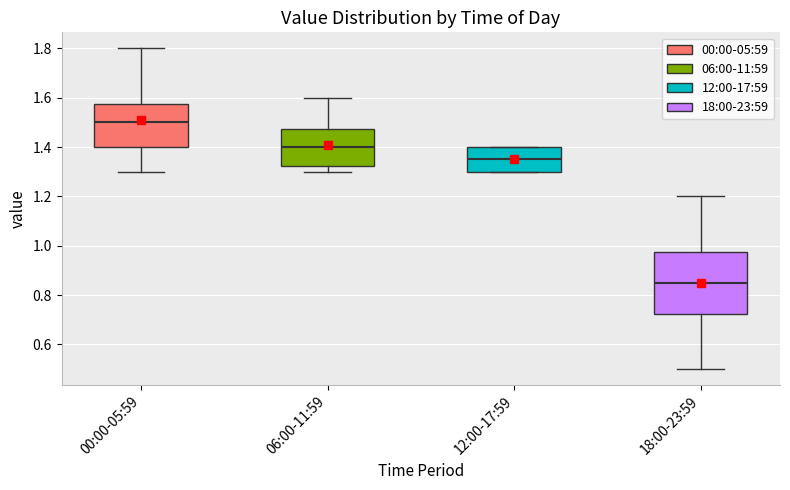

Where is the lower edge of the box for 18:00-23:59 on the y-axis? The values are not printed on the chart, so give them approximately, as read against the axis.

0.72